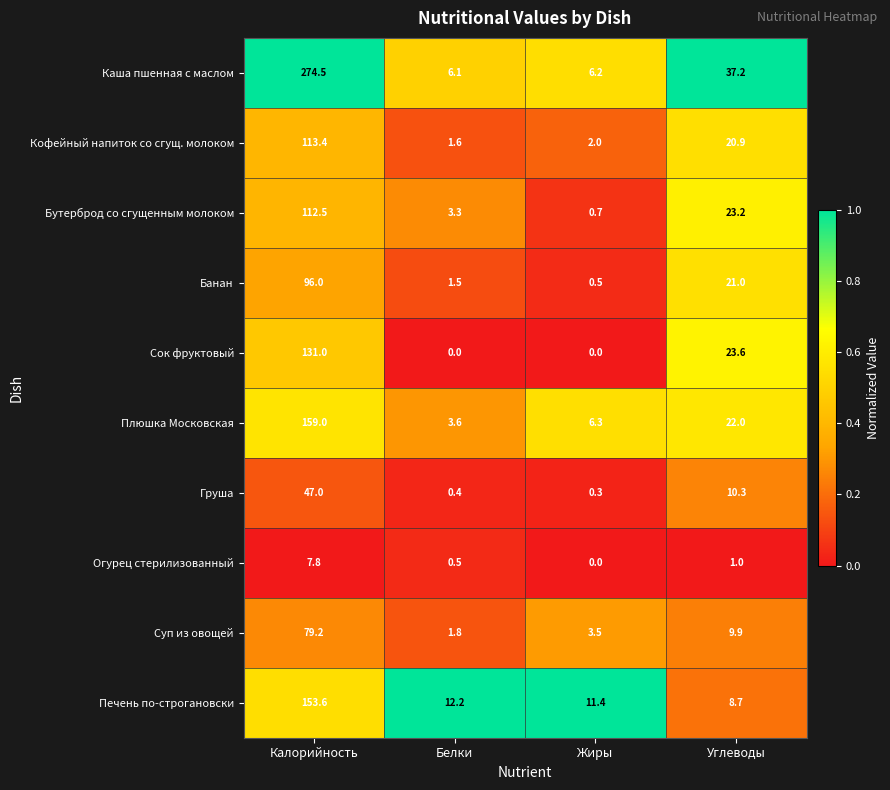

What is the total value across all series at Углеводы?

177.8